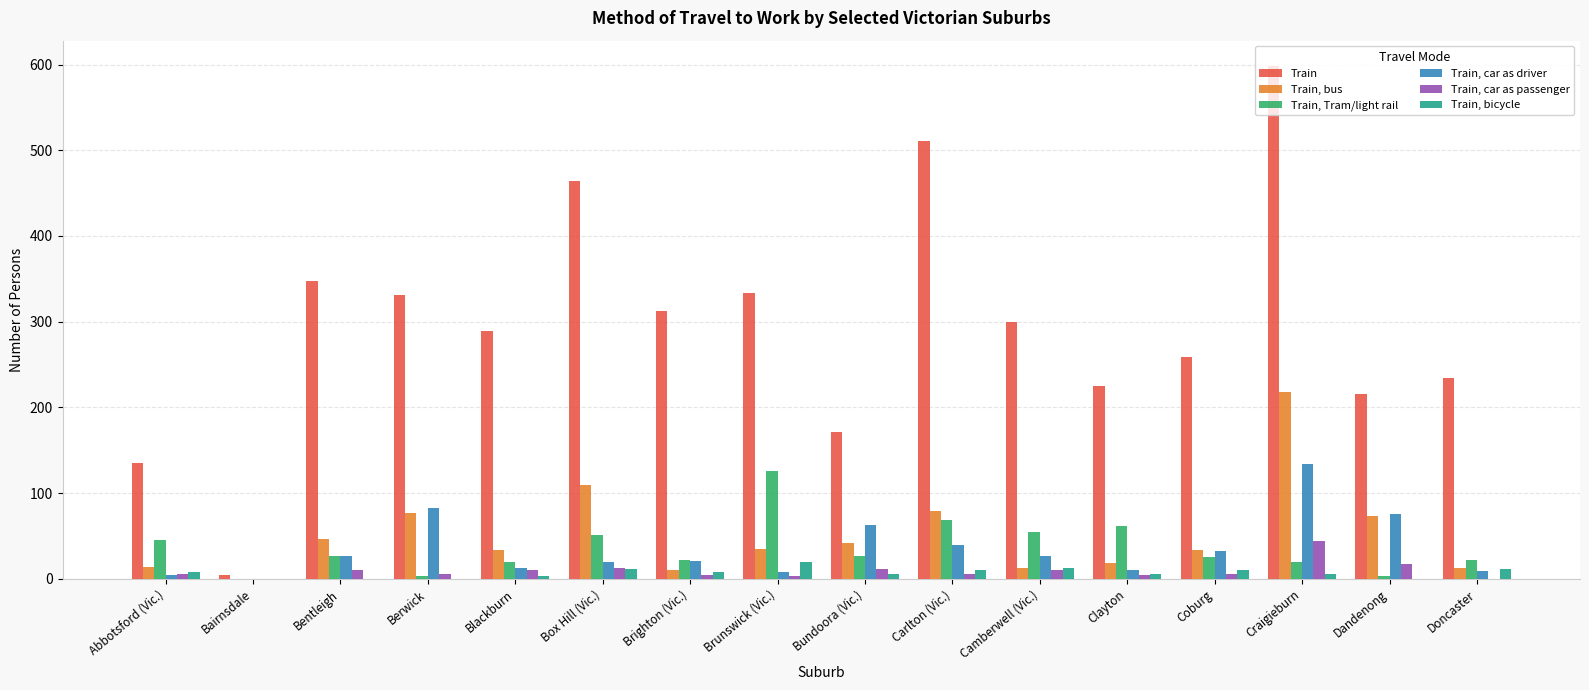

At which category is the sum across all series the highest?

Craigieburn